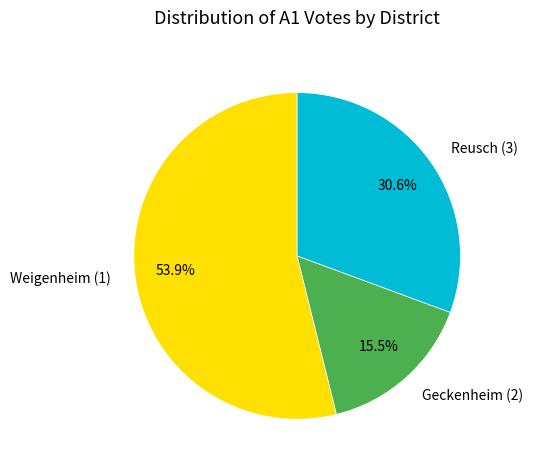

True or false: Weigenheim (1) accounts for 47% of the total.

False